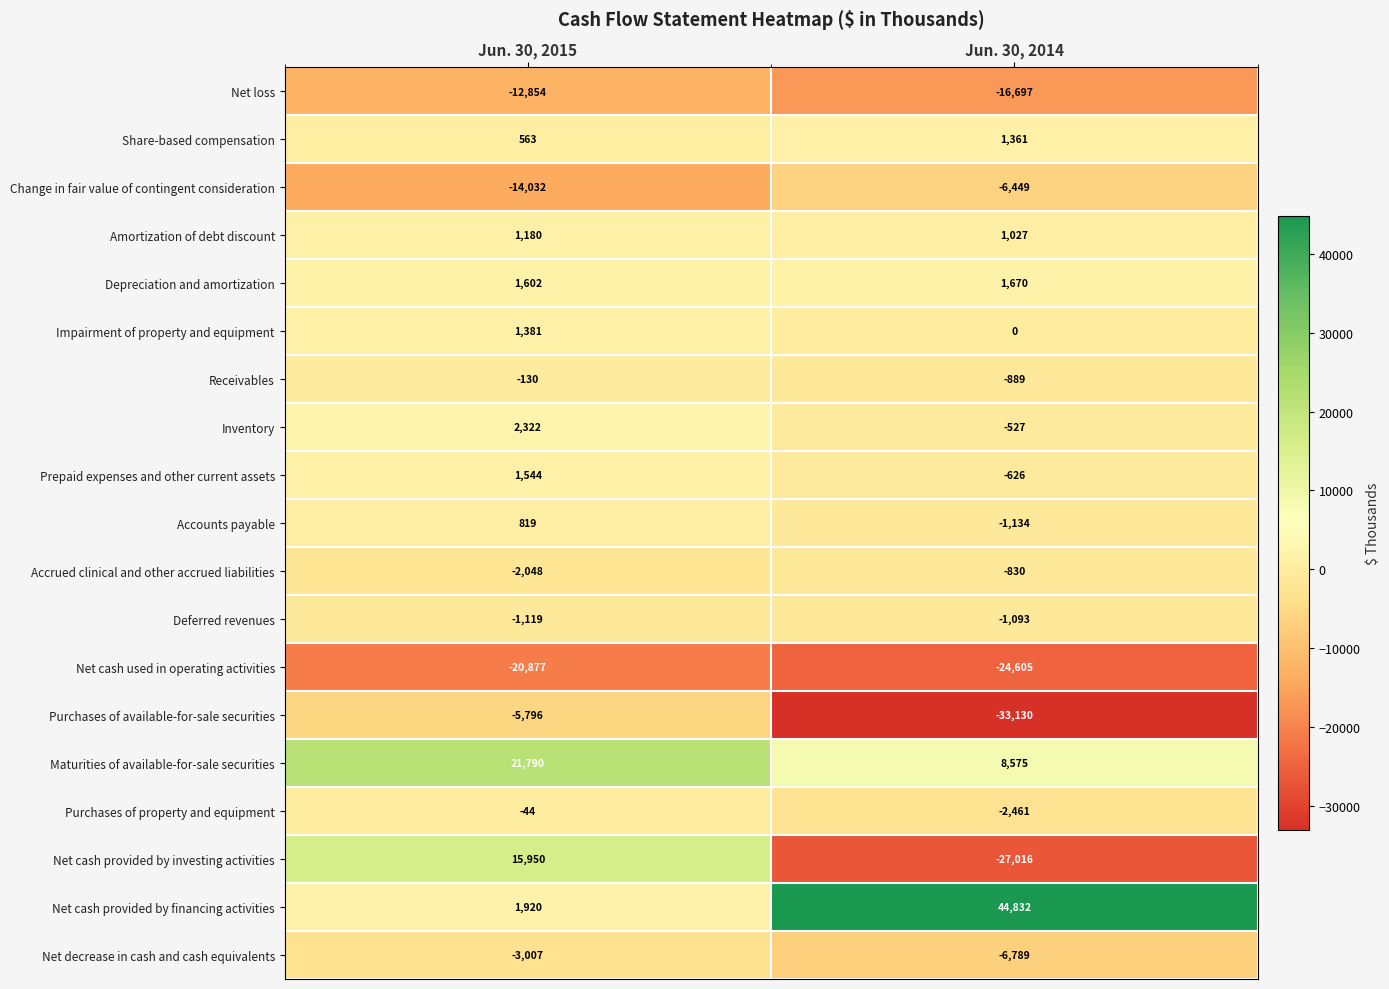

The value of Depreciation and amortization at Jun. 30, 2015 is 1036. True or false?

False